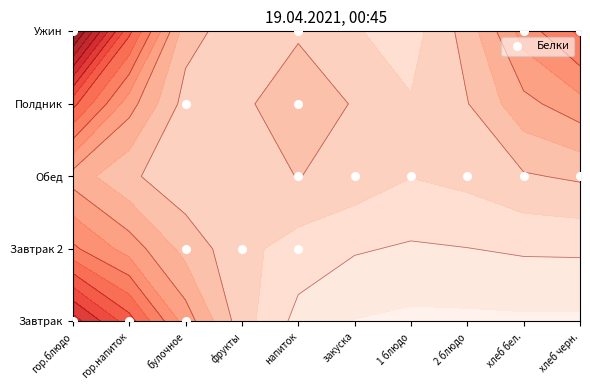

What is the average value?

2